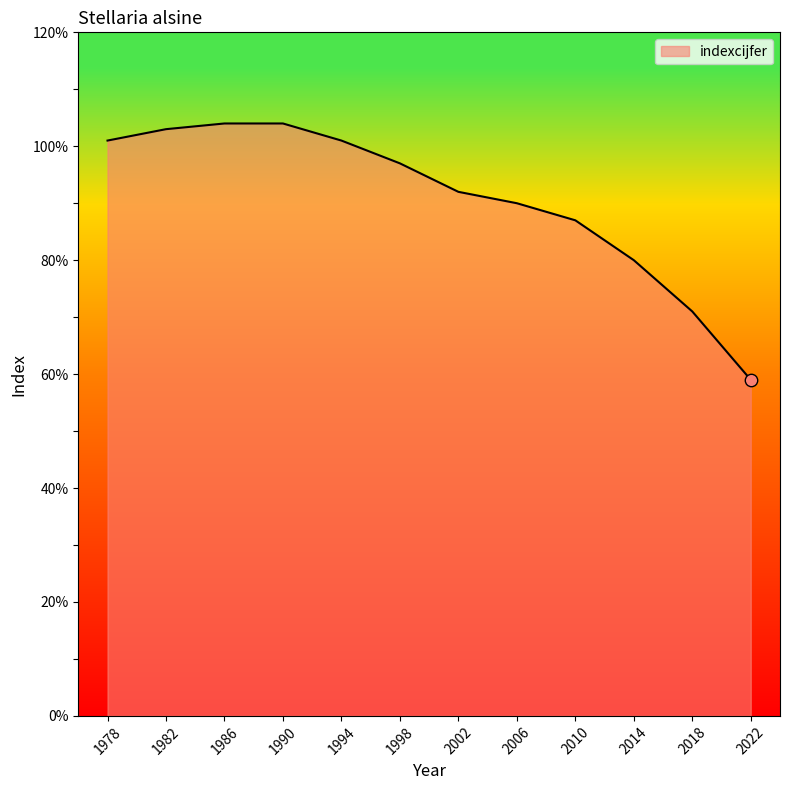

What is the ratio of the value at 2018 to the value at 1986?

0.7